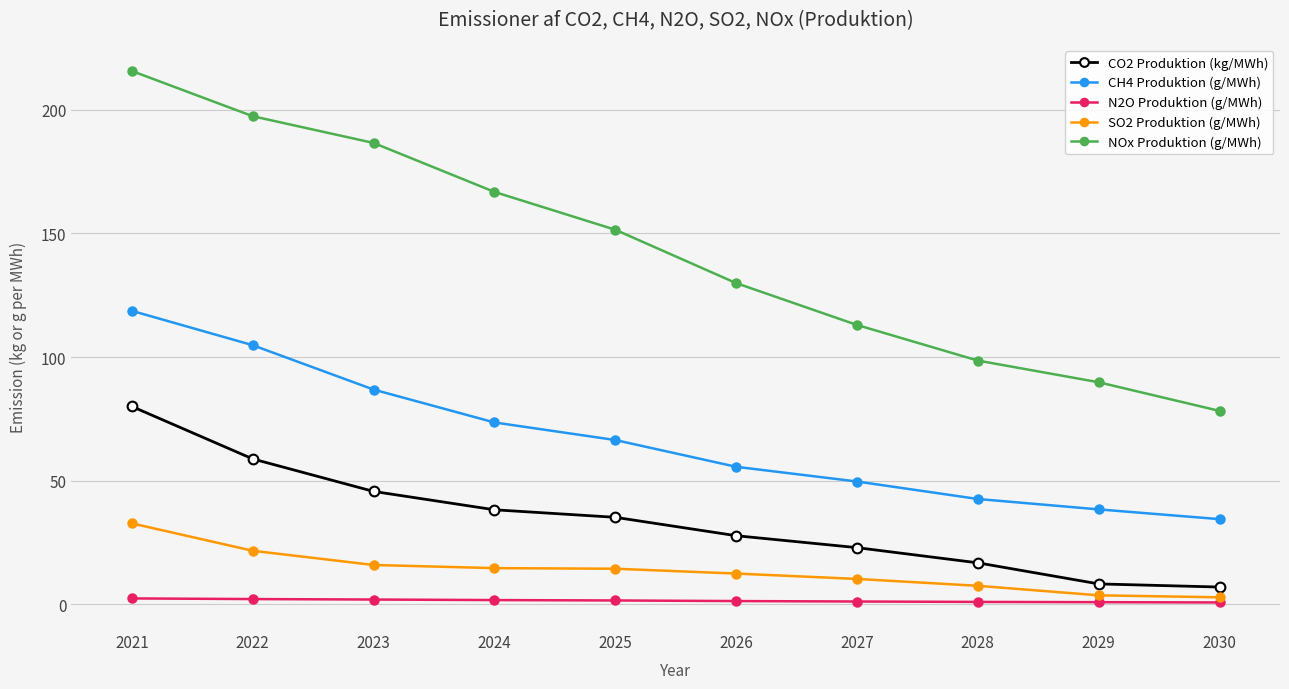

What is the difference between the maximum and second lowest values in the SO2 Produktion (g/MWh) series?

29.1